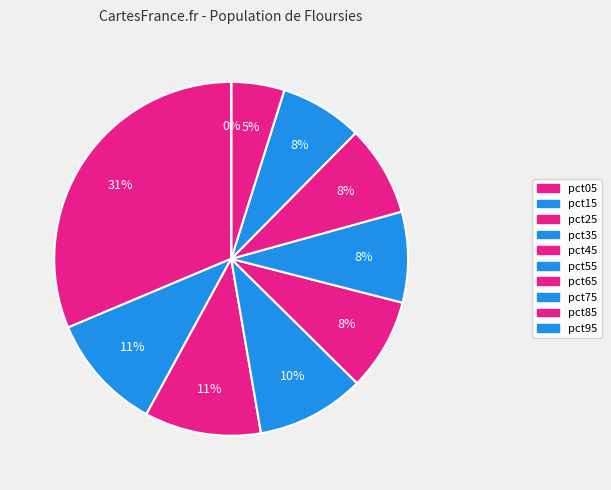

How many segments does this pie chart have?

10